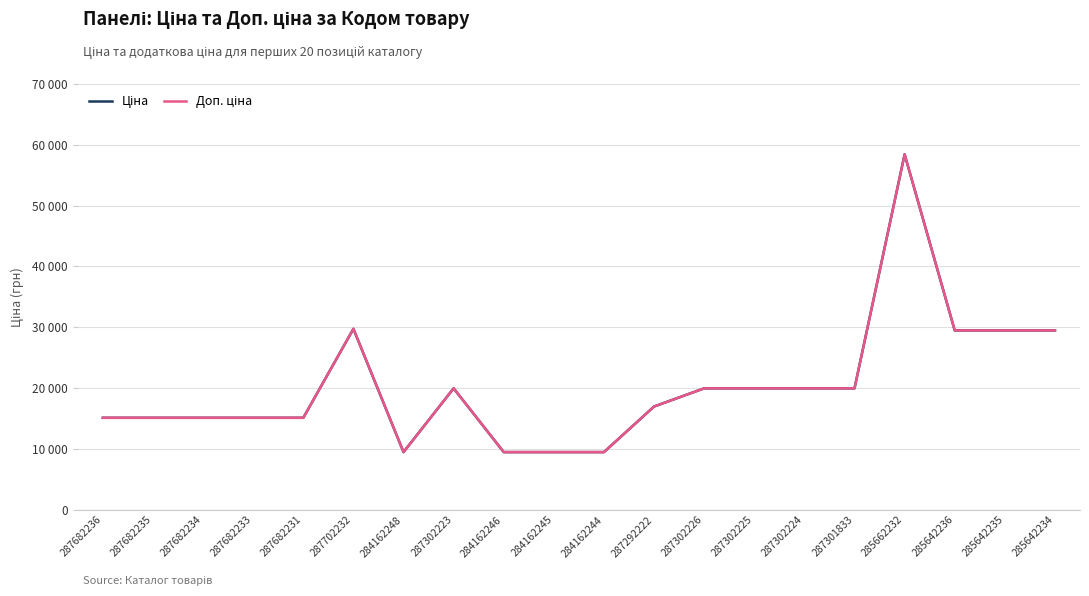

True or false: Ціна and Доп. ціна intersect in this chart.

False